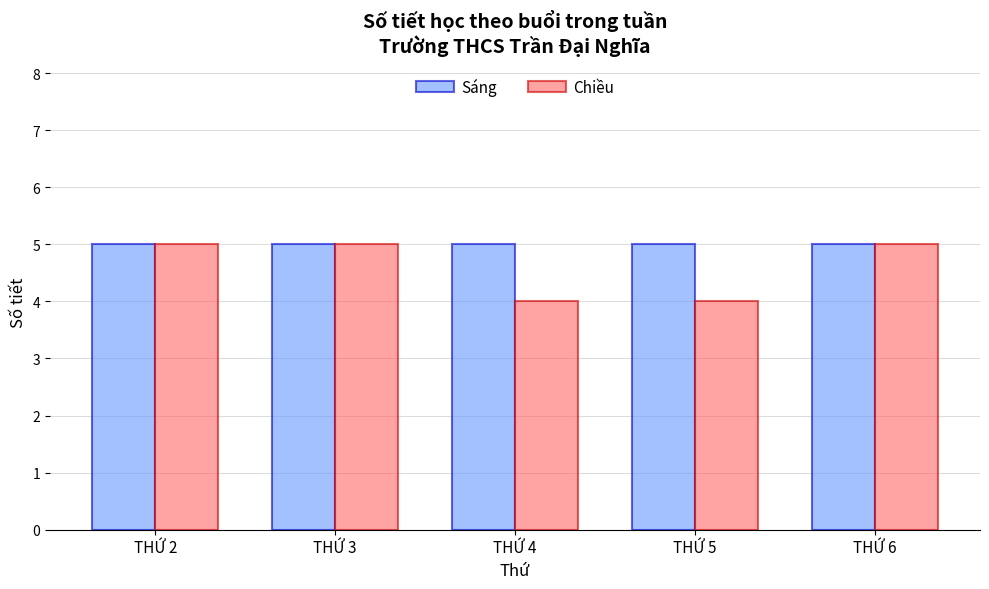

Which series has the largest total across all categories?

Sáng